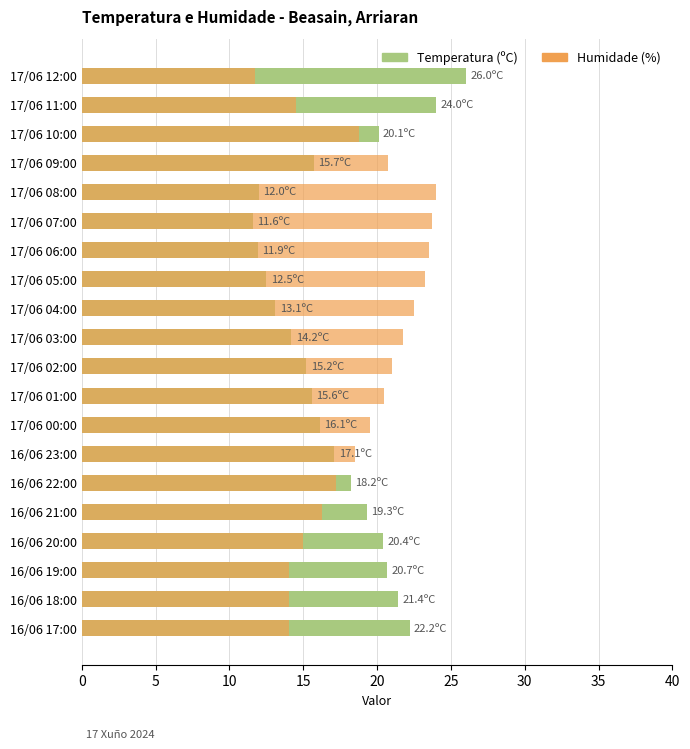

How many groups of bars are there?

20